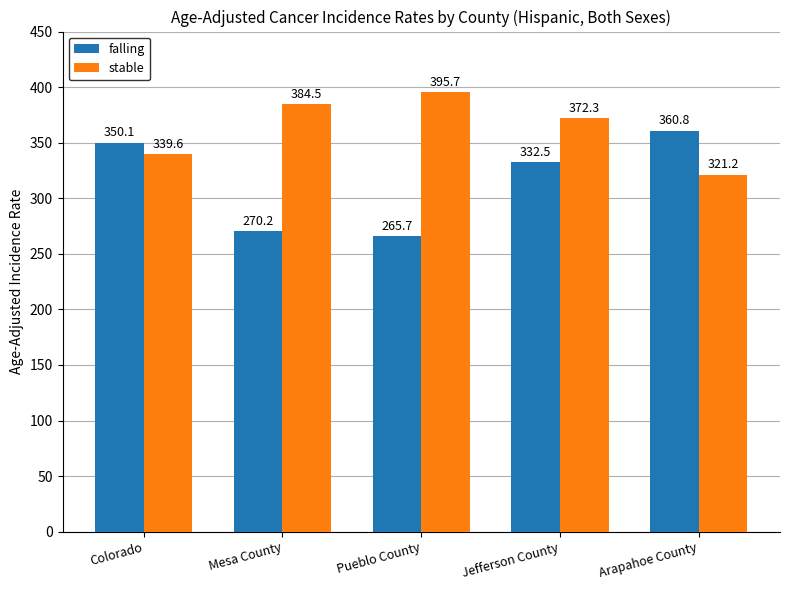

What is the maximum value shown in the chart?

395.7